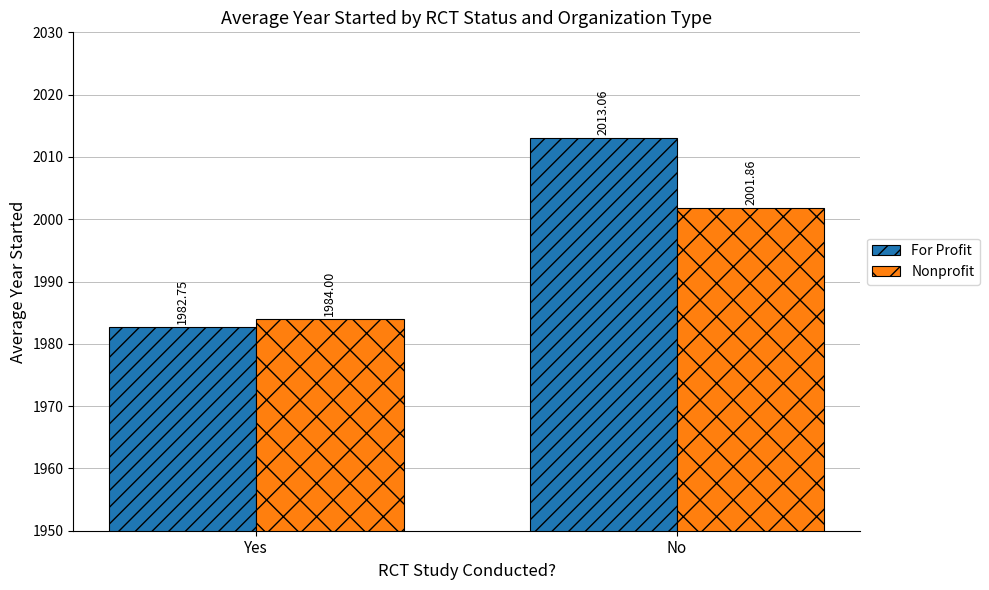

What is the average value of the Nonprofit series?

1992.9